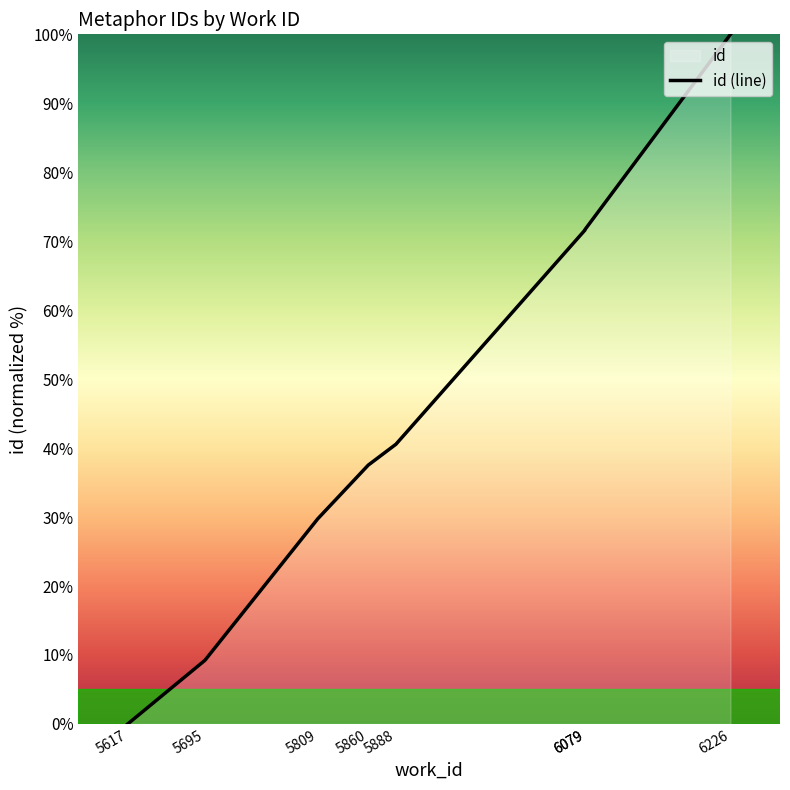

True or false: there are more than 2 points higher than both neighbors.

False